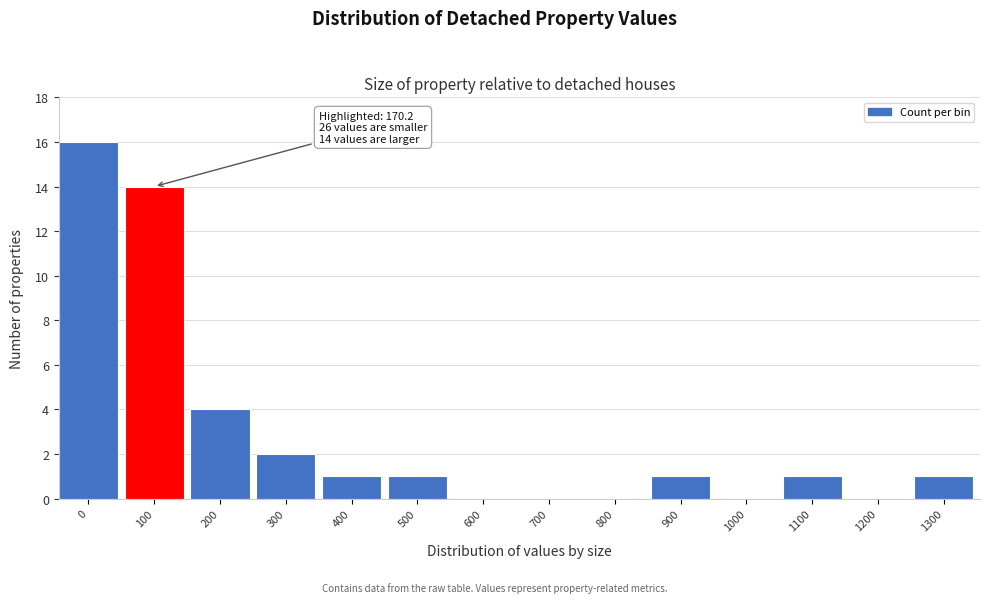

Reading left to right, what are all the values shown in this chart?

0=16	100=14	200=4	300=2	400=1	500=1	600=0	700=0	800=0	900=1	1000=0	1100=1	1200=0	1300=1